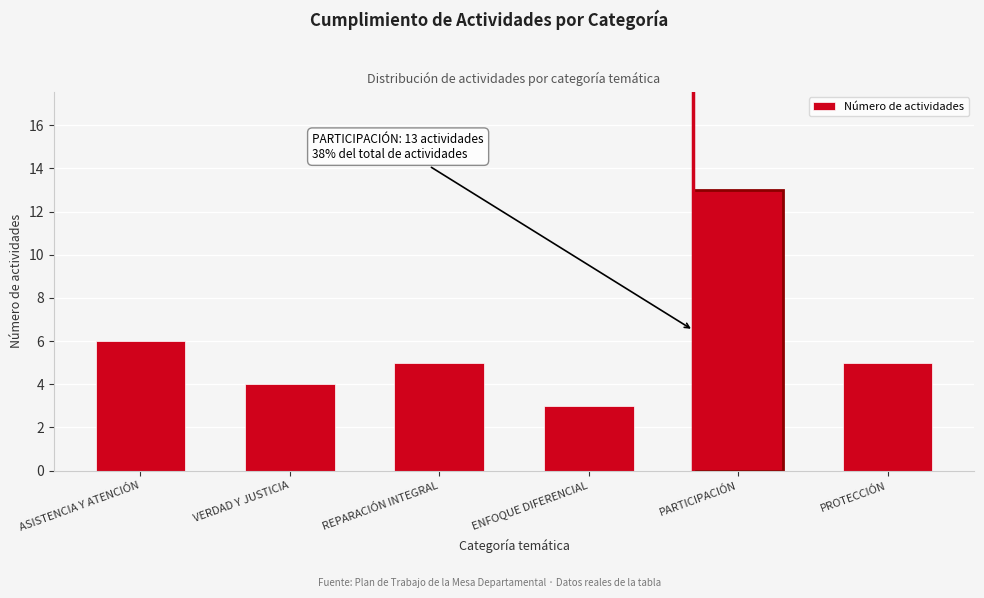

Reading left to right, transcribe all the data shown in this chart.

ASISTENCIA Y ATENCIÓN=6	VERDAD Y JUSTICIA=4	REPARACIÓN INTEGRAL=5	ENFOQUE DIFERENCIAL=3	PARTICIPACIÓN=13	PROTECCIÓN=5